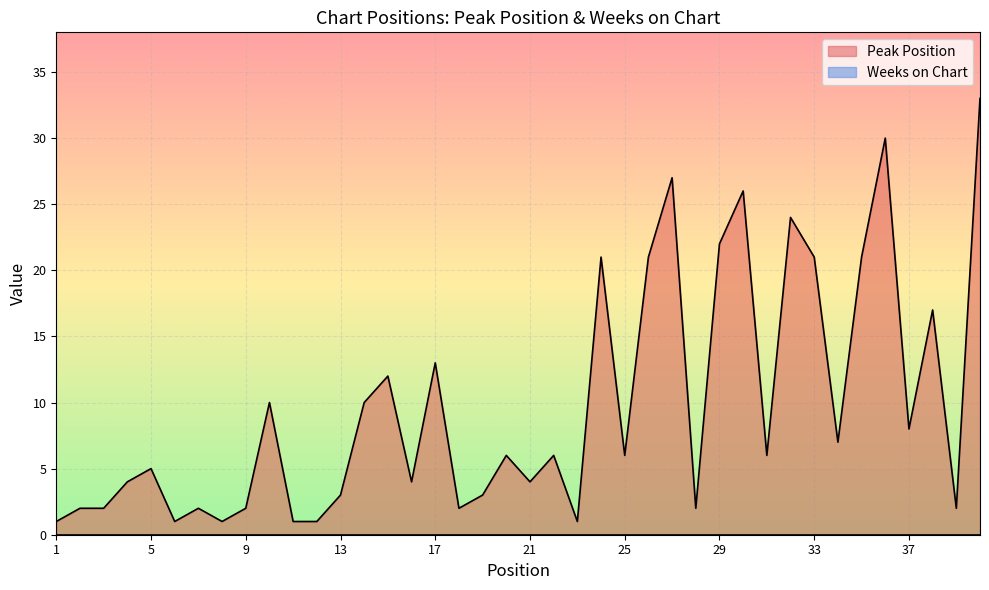

What is the change in value from 17 to 25?

-7